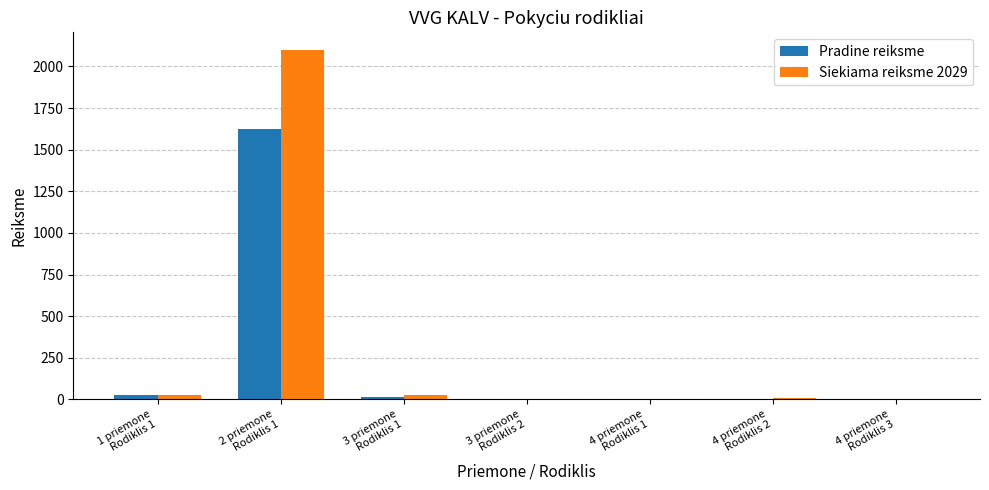

What is the maximum value for Siekiama reiksme 2029?

2100.0